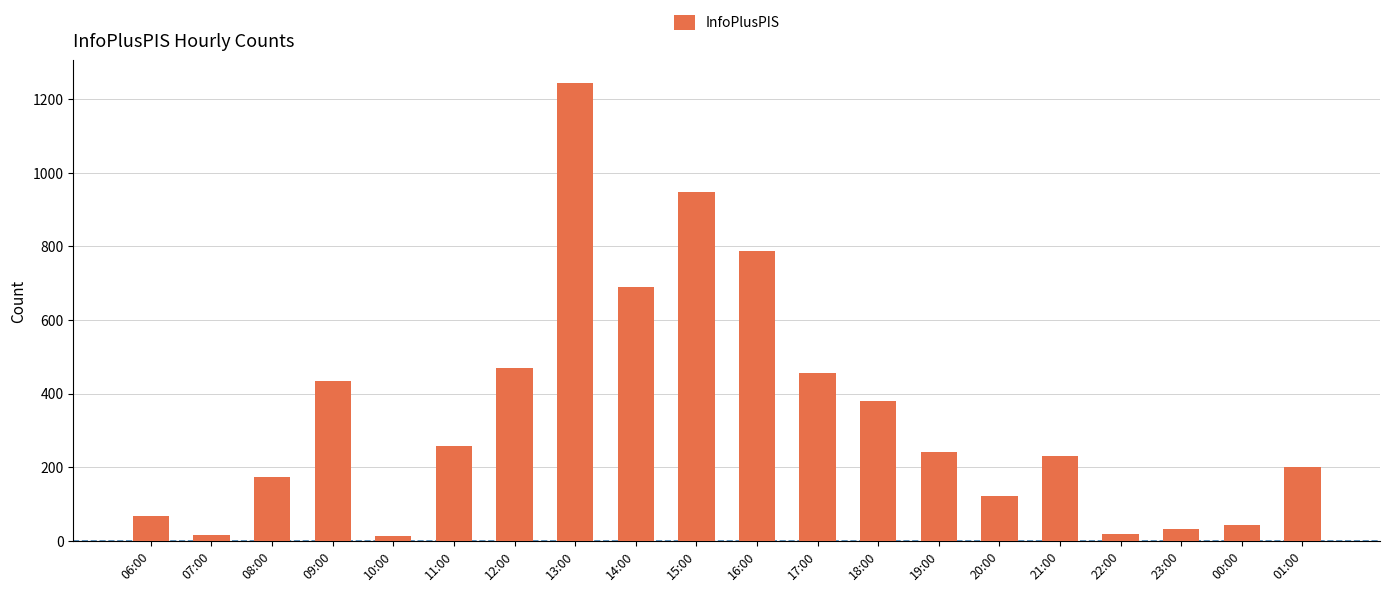

Which label corresponds to the largest value in the chart?

13:00